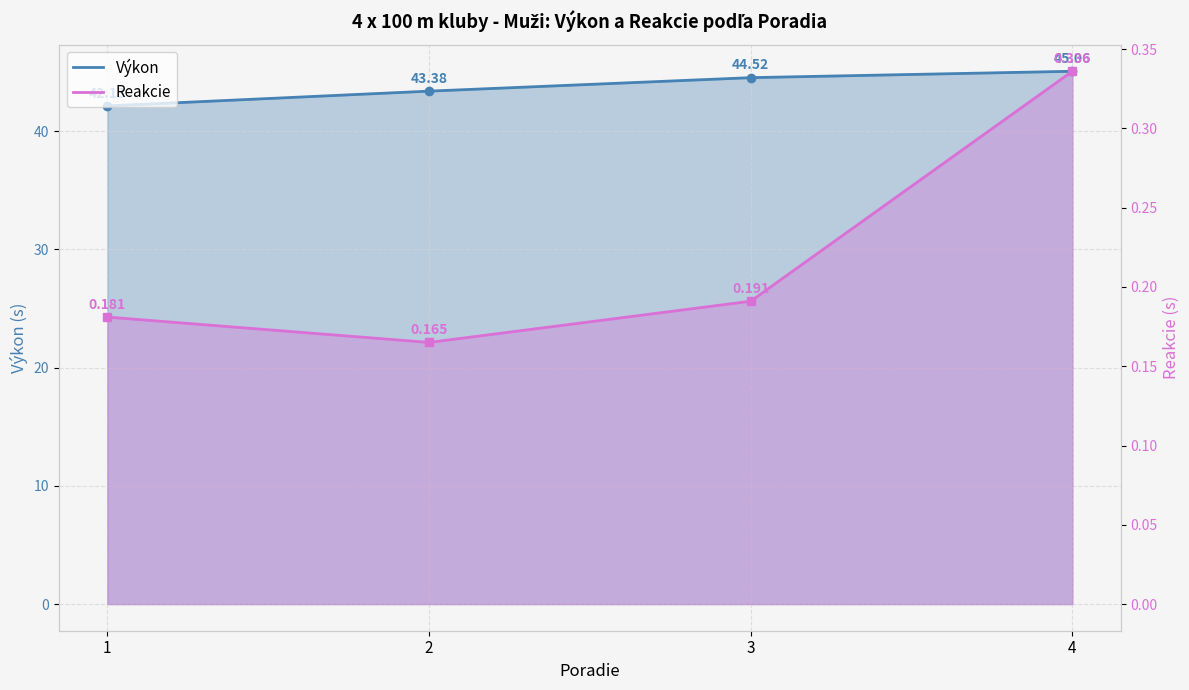

What is the sum of the Výkon values at 1 and 3?

86.7